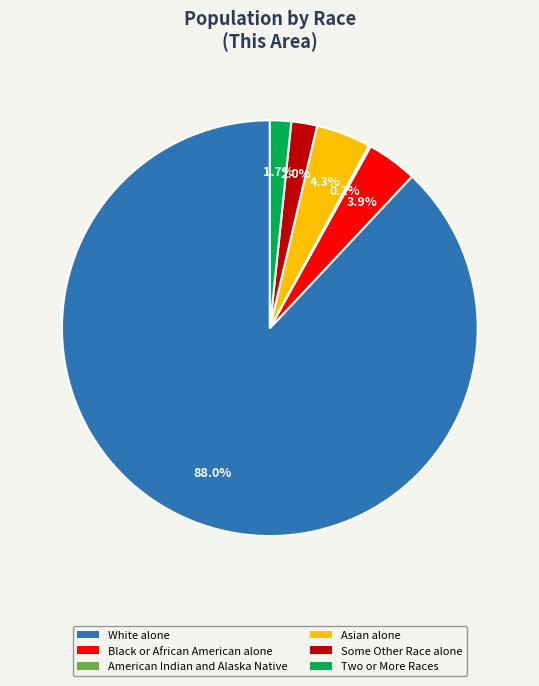

Do White alone and Two or More Races together represent more than half of the pie?

Yes